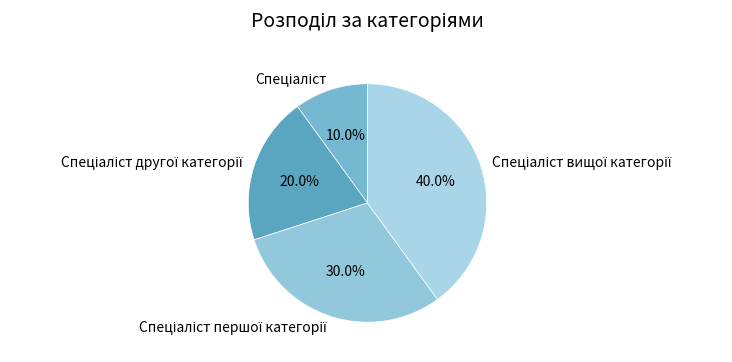

Does any single category account for the majority?

No